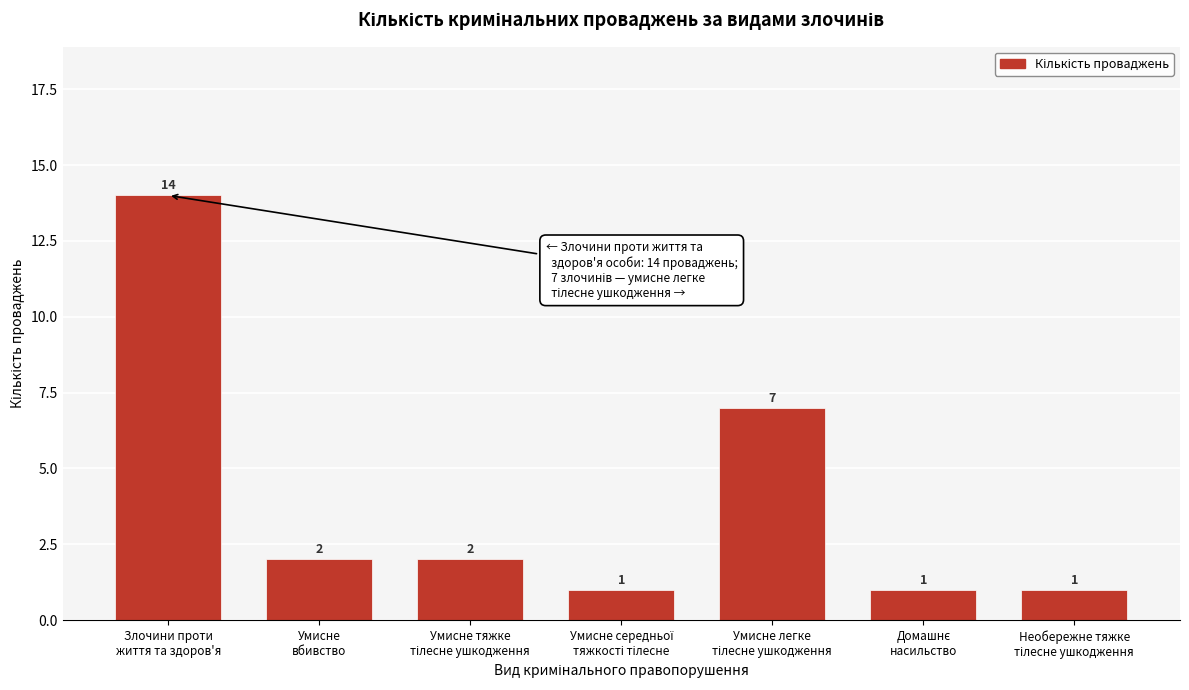

Reading left to right, transcribe all the data shown in this chart.

14	2	2	1	7	1	1